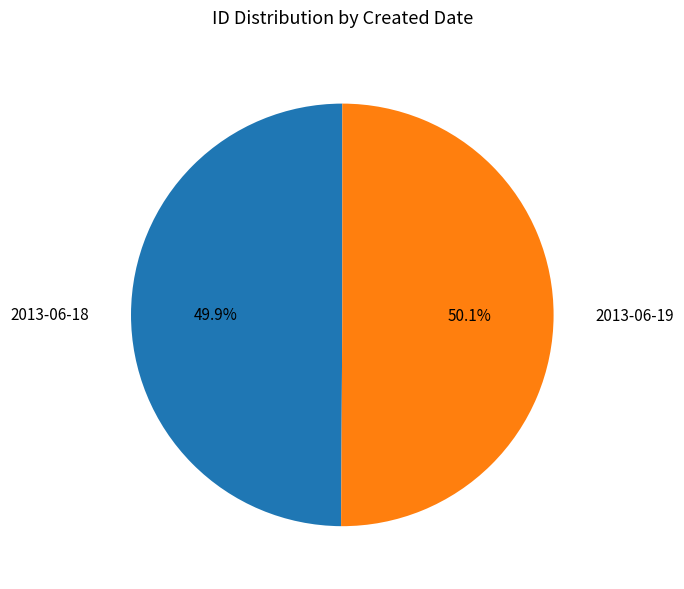

Is there a majority slice in this chart?

Yes